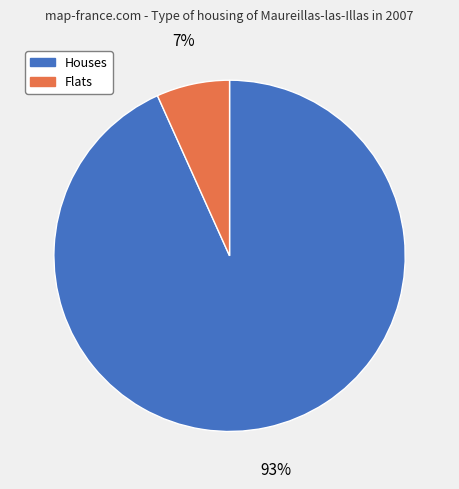

How many segments does this pie chart have?

2